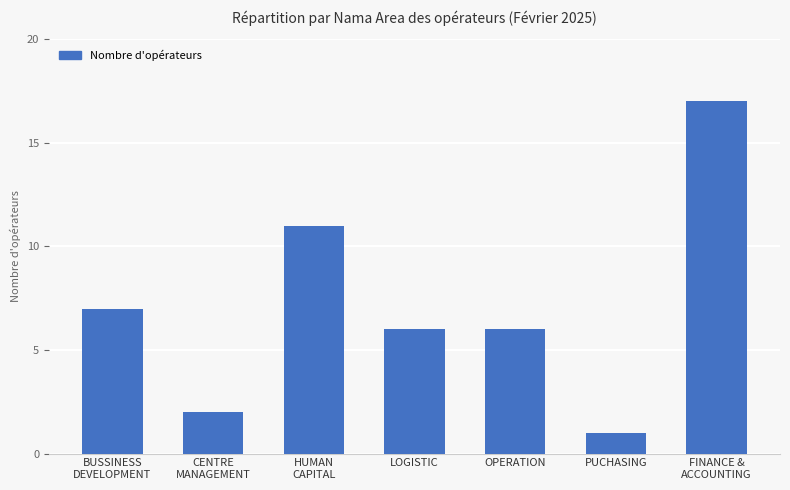

What is the difference between the second highest and second lowest values?

9